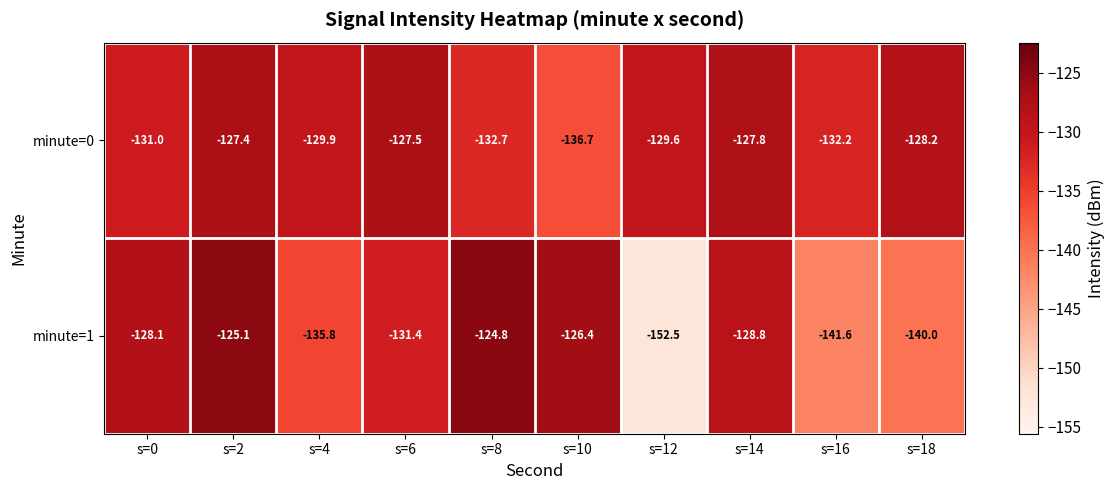

Which category has the highest value across all series?

s=8